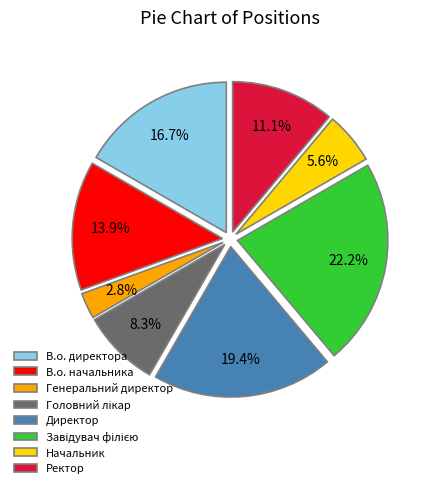

What percentage do В.о. начальника and Директор together represent?

33.3%